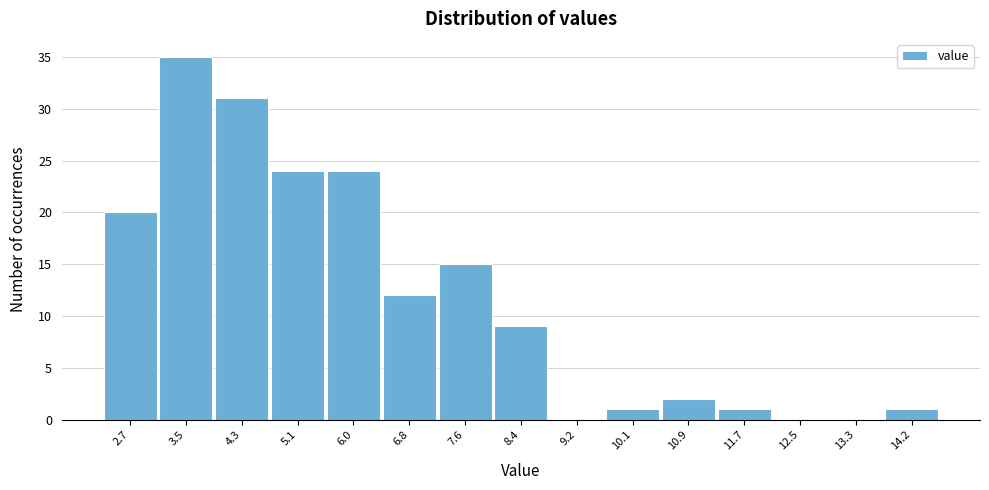

Reading left to right, list all the values displayed in this chart.

2.7=20	3.5=35	4.3=31	5.1=24	6.0=24	6.8=12	7.6=15	8.4=9	9.2=0	10.1=1	10.9=2	11.7=1	12.5=0	13.3=0	14.2=1